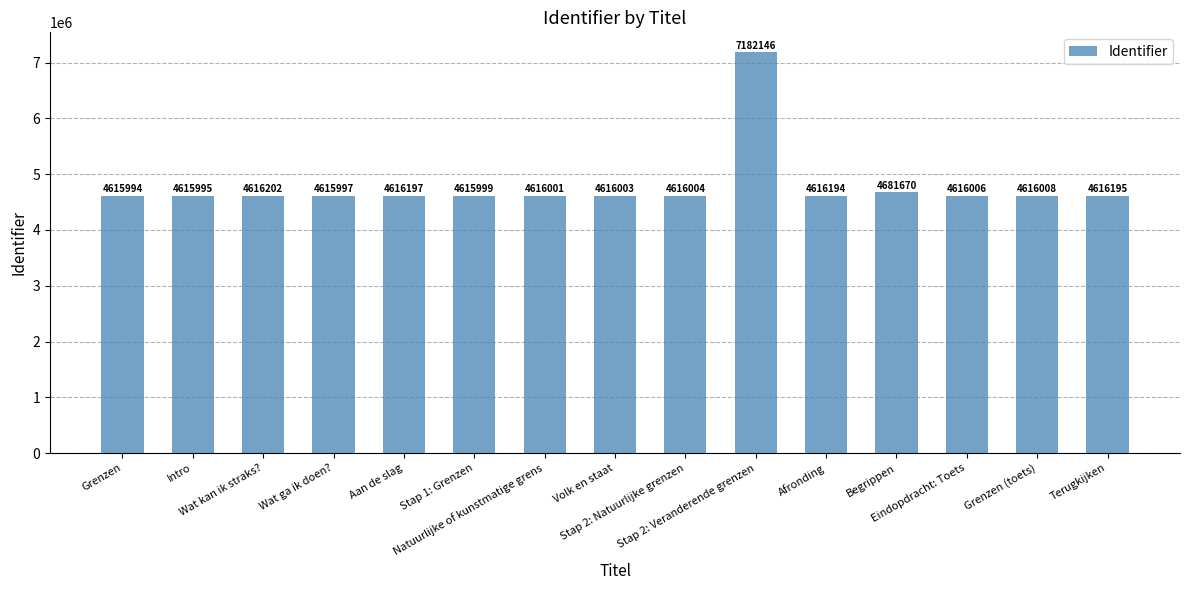

List the labels in order of value, largest first.

Stap 2: Veranderende grenzen, Begrippen, Wat kan ik straks?, Aan de slag, Terugkijken, Afronding, Grenzen (toets), Eindopdracht: Toets, Stap 2: Natuurlijke grenzen, Volk en staat, Natuurlijke of kunstmatige grens, Stap 1: Grenzen, Wat ga ik doen?, Intro, Grenzen